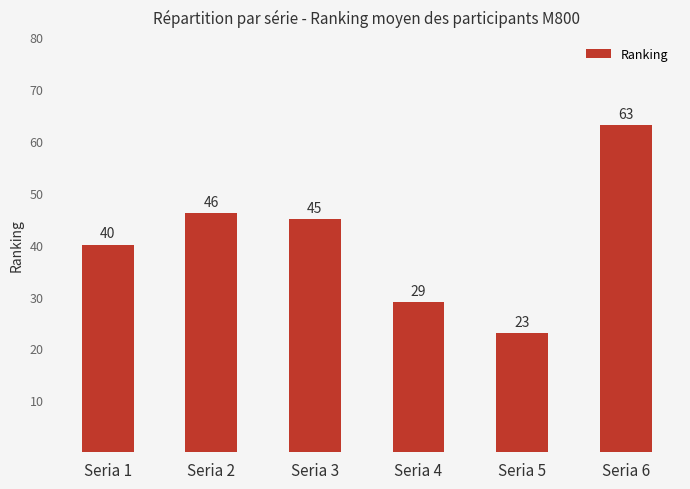

Rank the categories by value from lowest to highest.

Seria 5, Seria 4, Seria 1, Seria 3, Seria 2, Seria 6